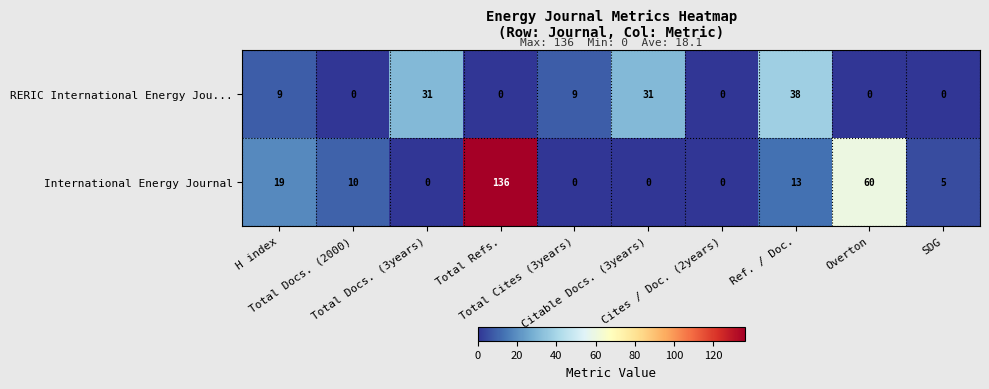

List the series in order of their peak value, lowest first.

RERIC International Energy Jou..., International Energy Journal